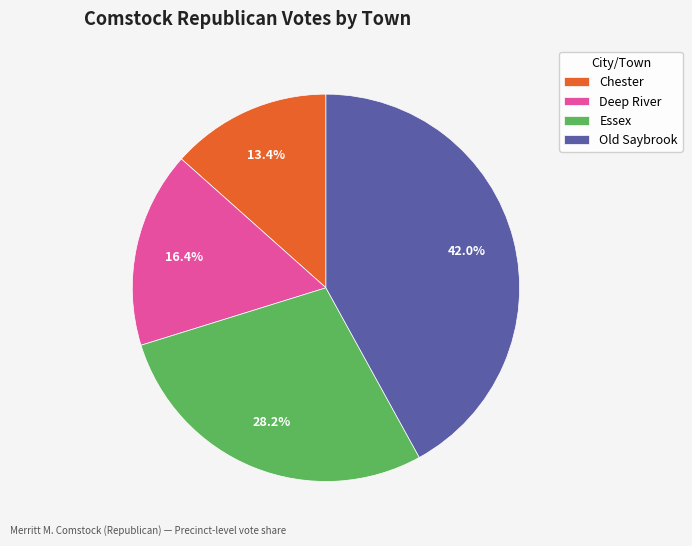

To the nearest percent, what is the combined percentage of Deep River and Essex?

45%